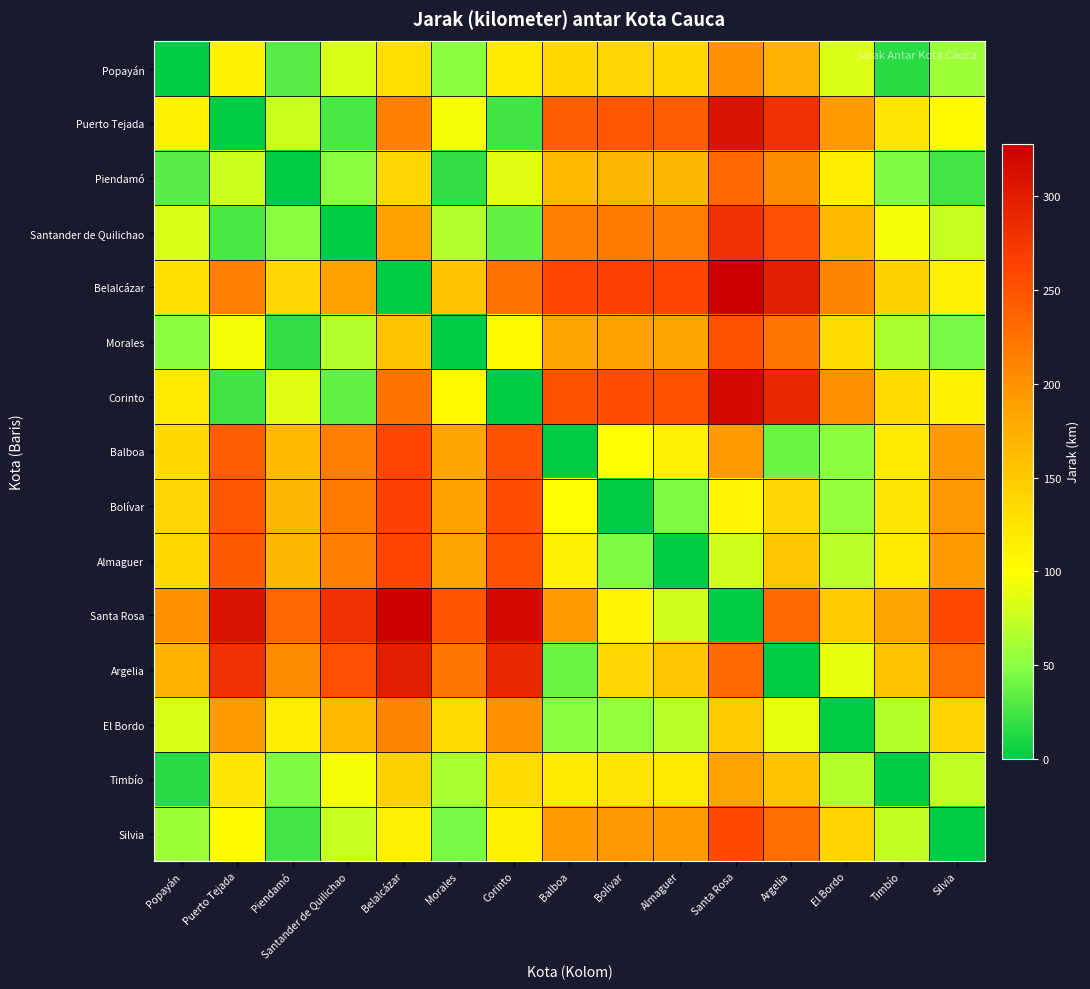

What is the spread (max minus min) of values at Balboa?

261